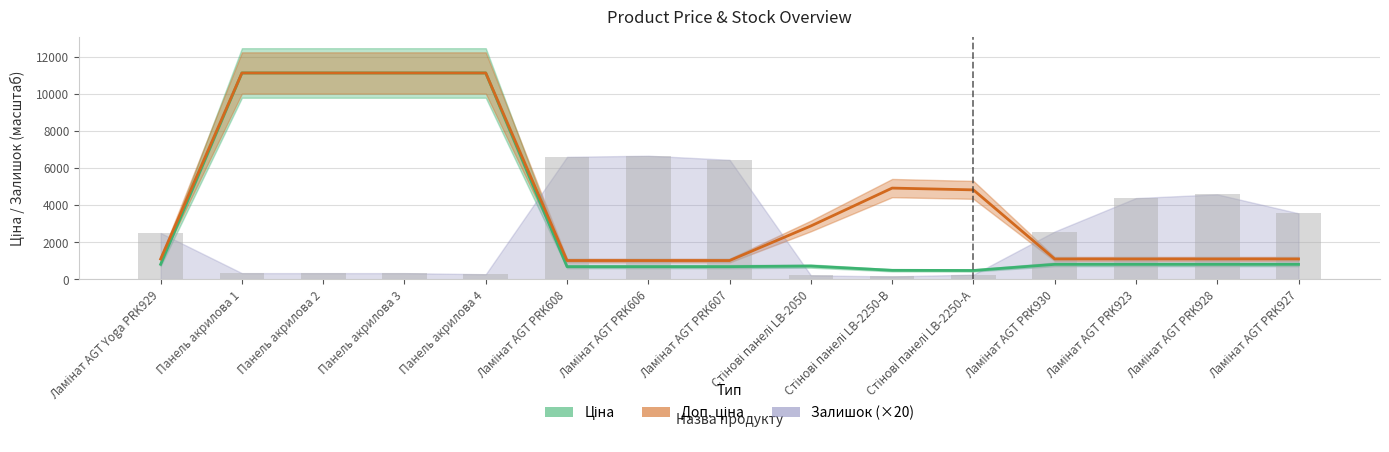

Rank the series at Панель акрилова 1 from lowest to highest value.

Залишок, Ціна, Доп. ціна